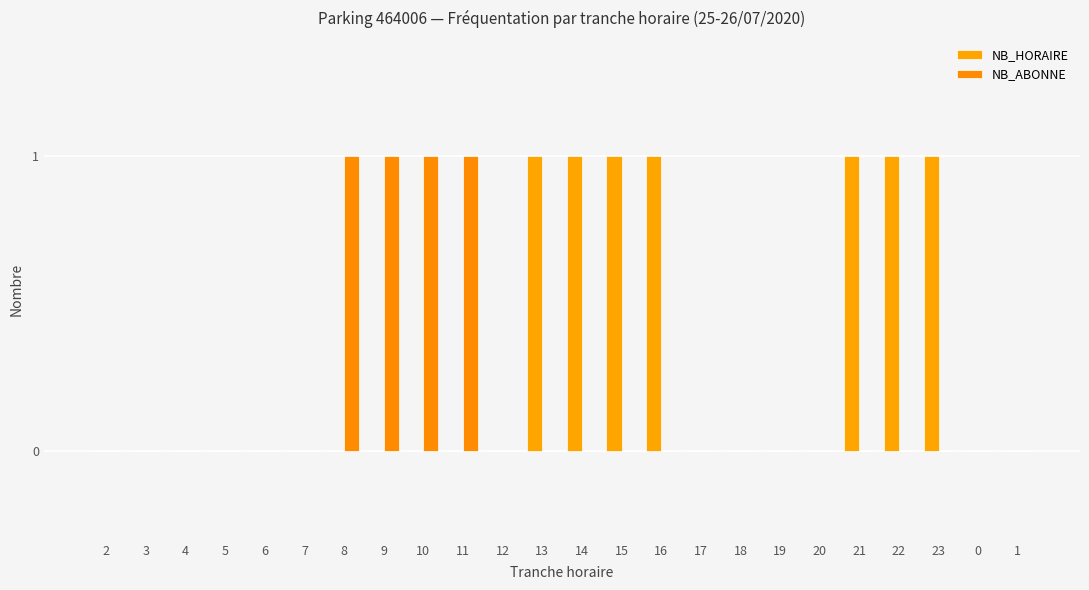

Reading left to right, list all the values displayed in this chart.

NB_HORAIRE: 2=0	3=0	4=0	5=0	6=0	7=0	8=0	9=0	10=0	11=0	12=0	13=1	14=1	15=1	16=1	17=0	18=0	19=0	20=0	21=1	22=1	23=1	0=0	1=0
NB_ABONNE: 2=0	3=0	4=0	5=0	6=0	7=0	8=1	9=1	10=1	11=1	12=0	13=0	14=0	15=0	16=0	17=0	18=0	19=0	20=0	21=0	22=0	23=0	0=0	1=0